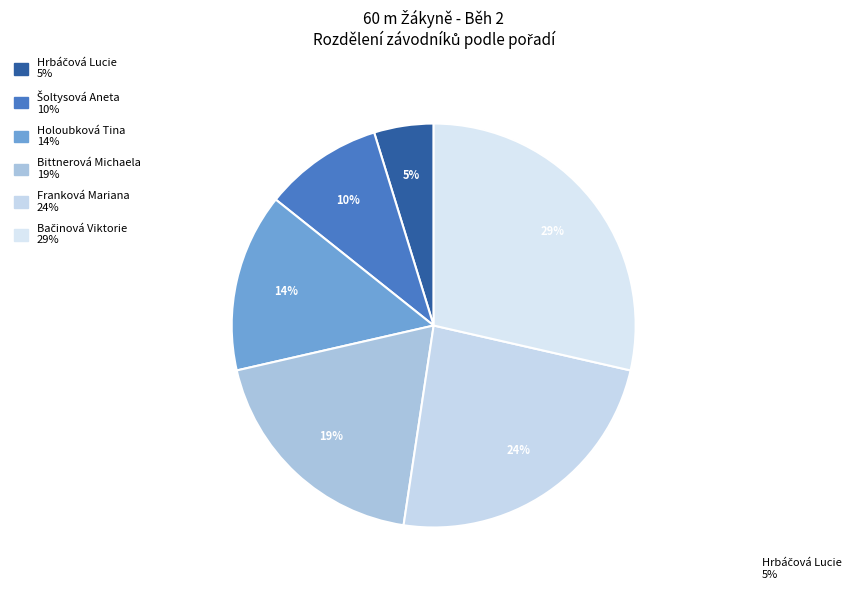

Count the number of slices in the pie.

6